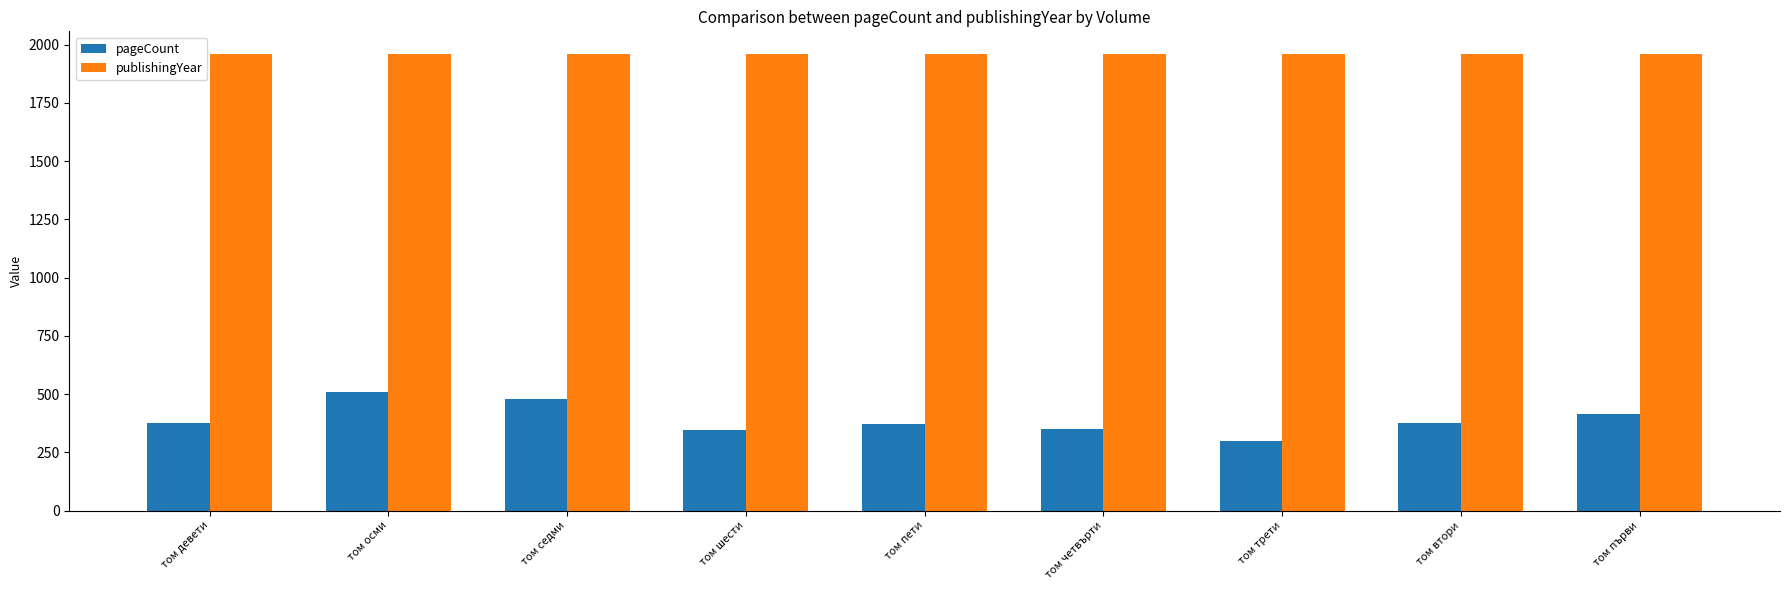

What is the smallest value displayed?

300